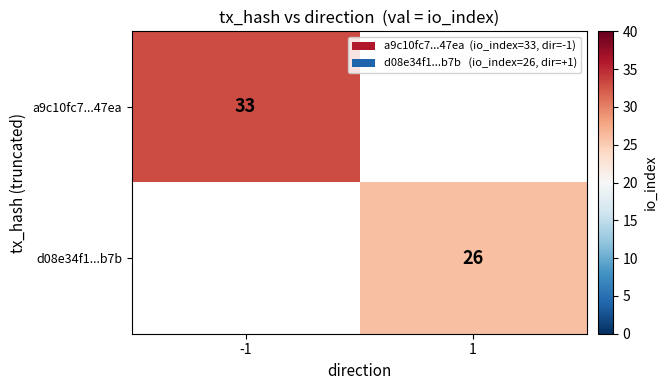

Is it true that d08e34f1...b7b equals 40 at 1?

False